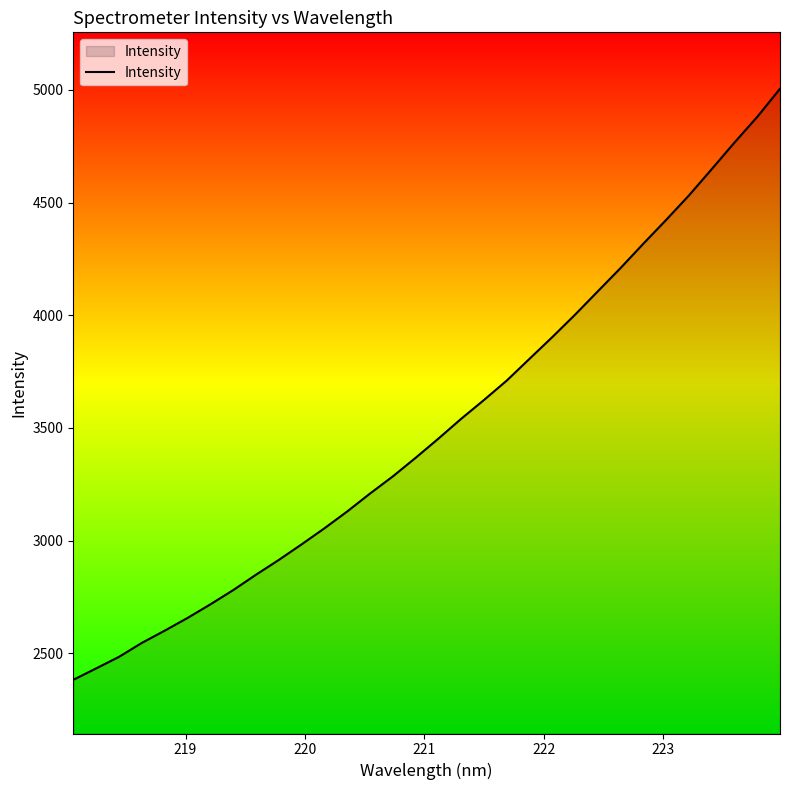

What is the maximum value shown in the chart?

5005.4